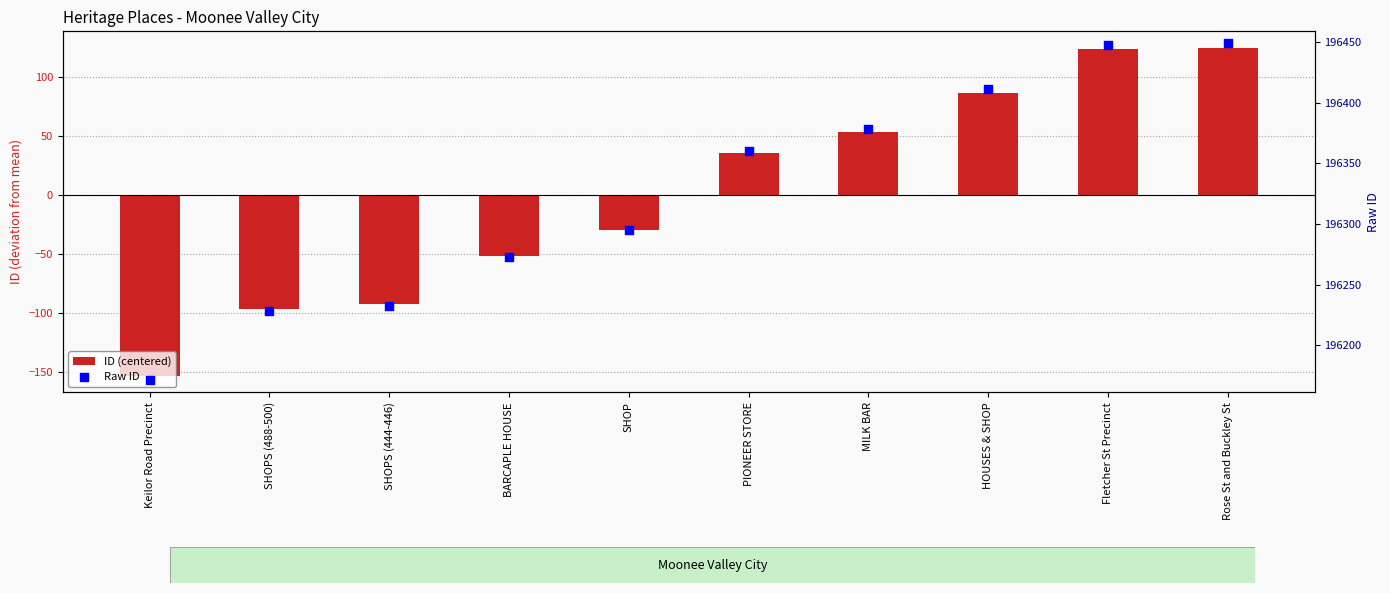

At which category is the sum across all series the highest?

Rose St and Buckley St